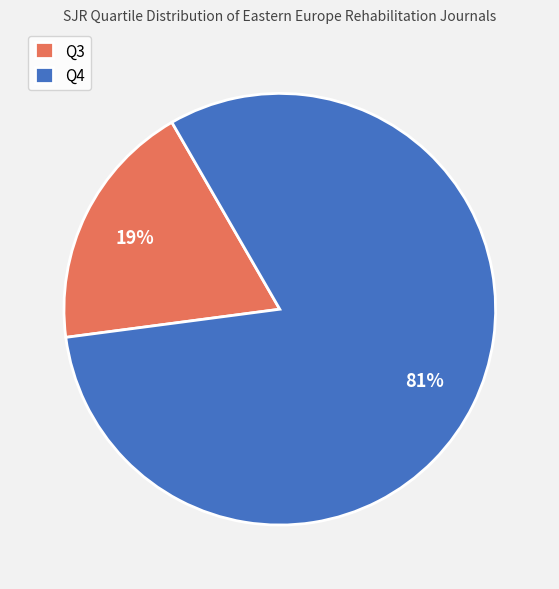

Is Q4 the majority of the pie?

Yes